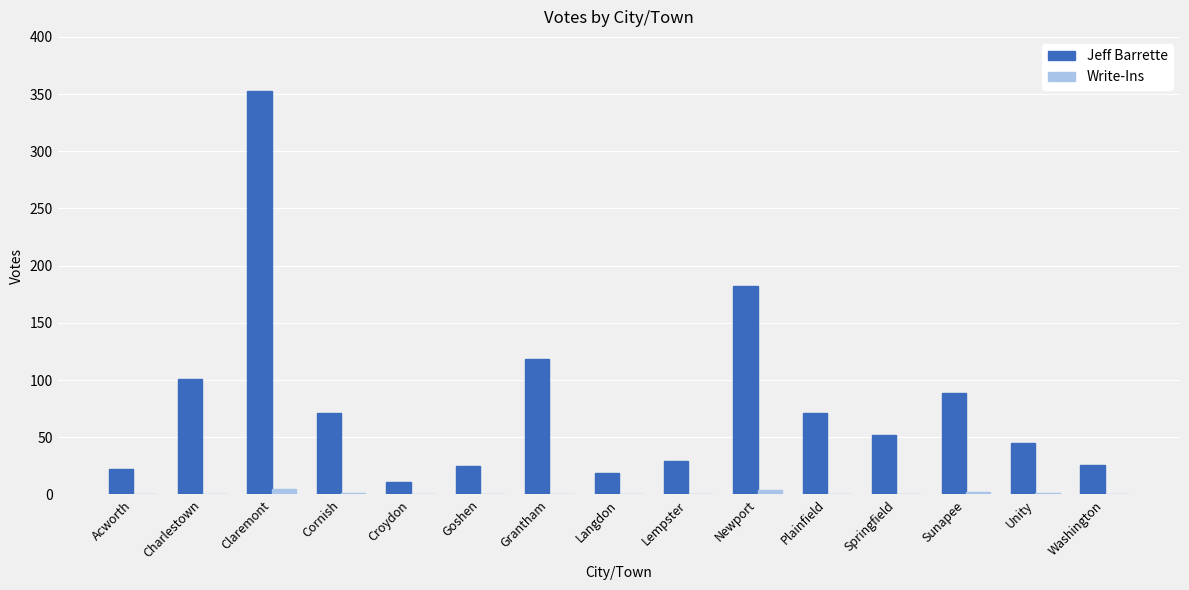

Are the bars grouped side by side (vs. stacked)?

Yes